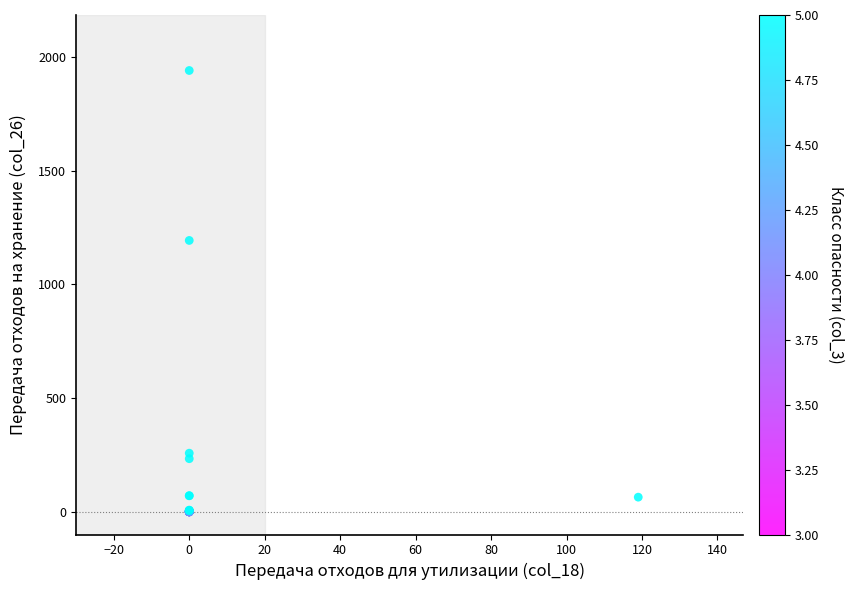

What Y value in the scatter plot is closest to 970?

1193.2